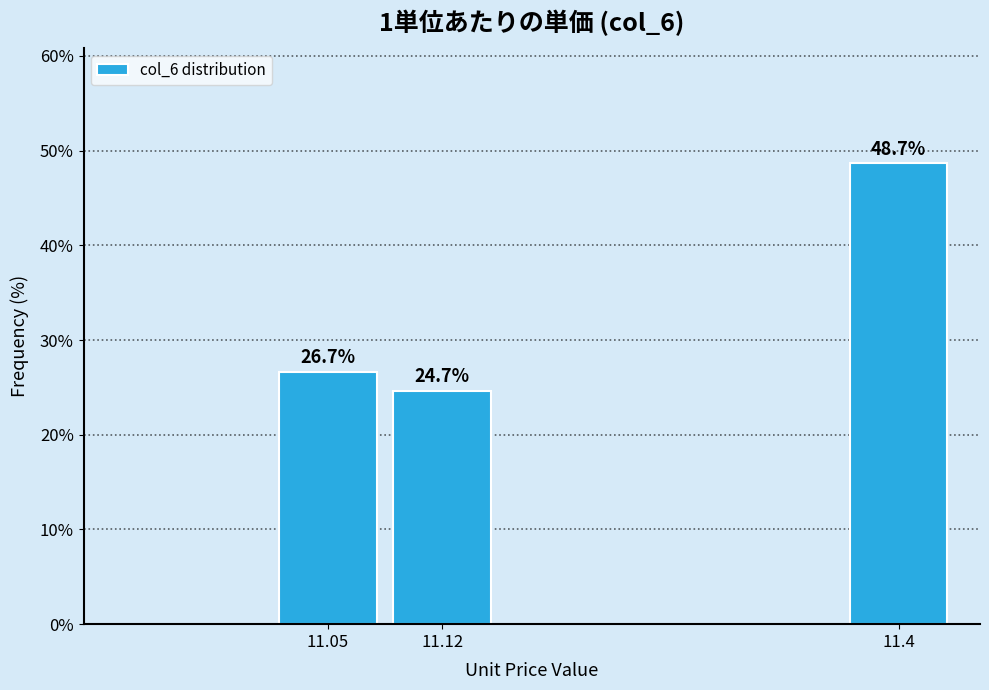

Reading left to right, extract all data points from this chart.

11.05=26.7	11.12=24.7	11.4=48.7